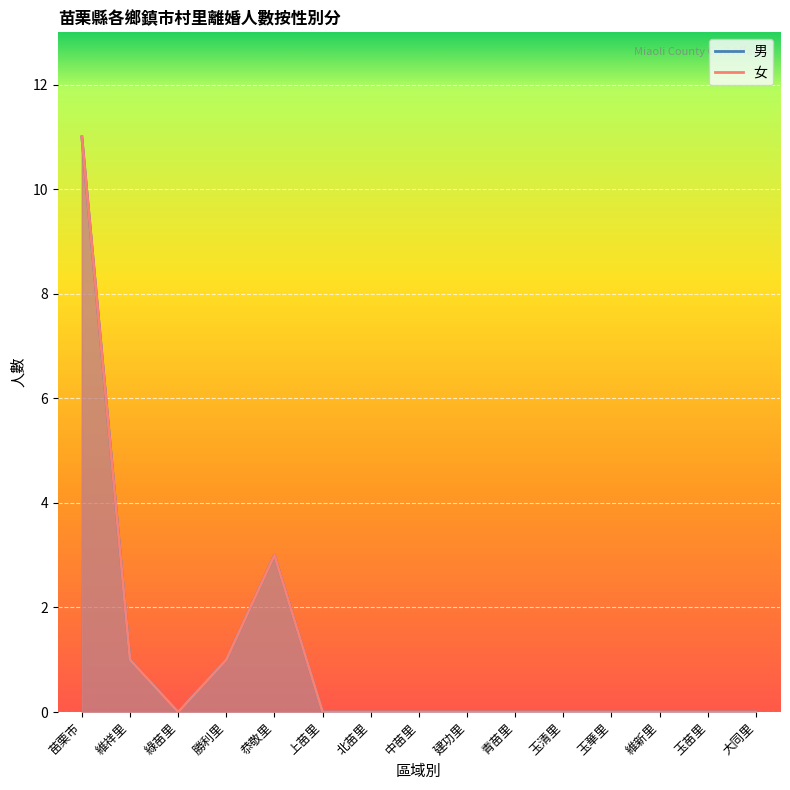

What are all the series names shown in the legend?

男, 女